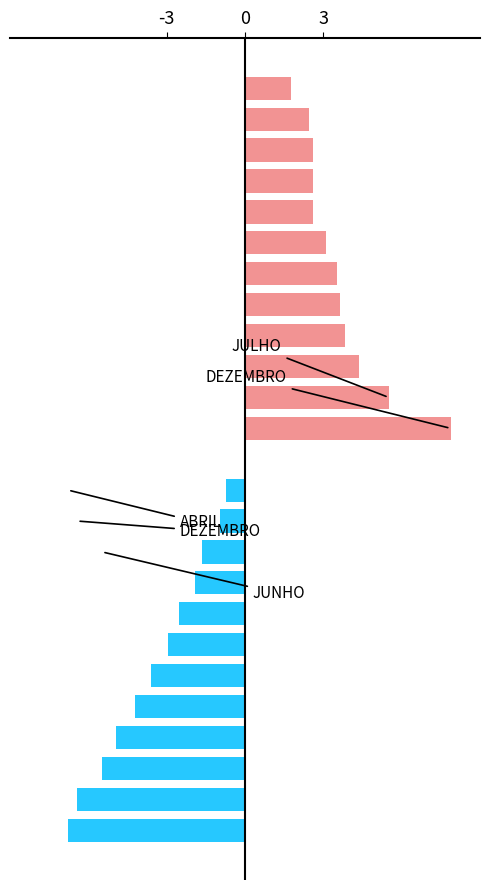

How many data points does each series have?

12